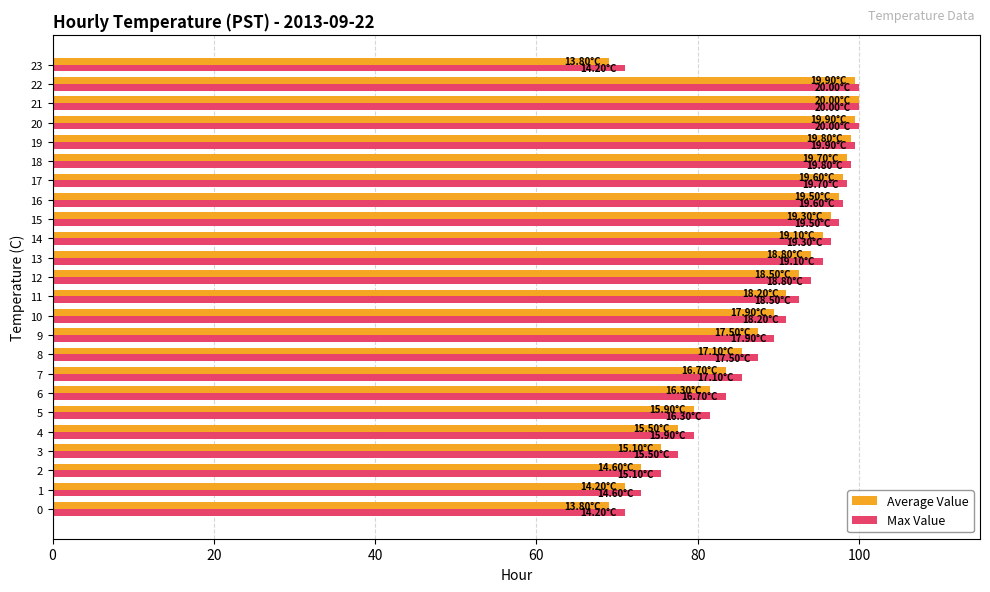

Is the value of Max Value at 1 greater than the value of Average Value at 16?

No